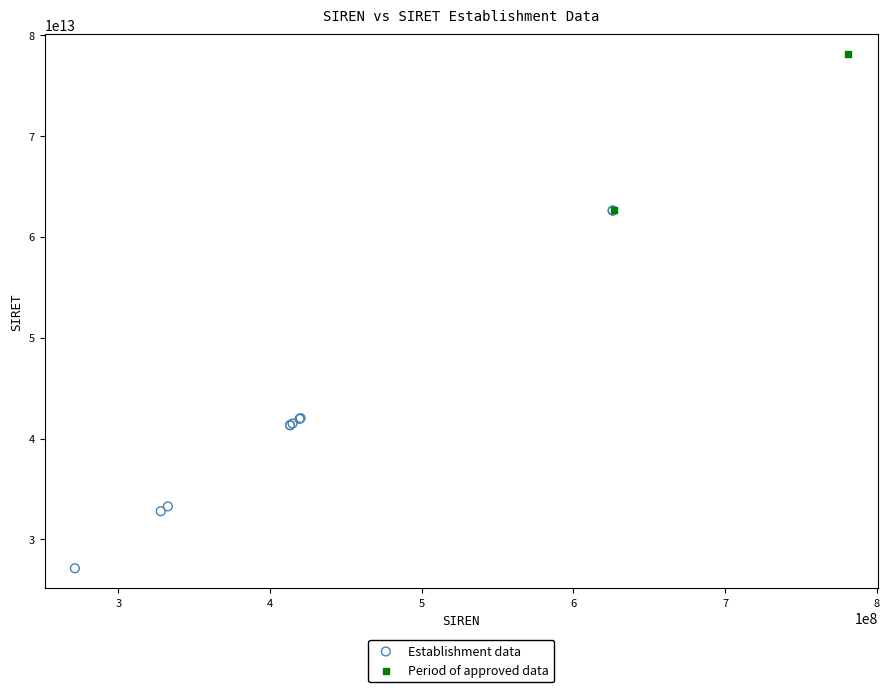

Which series contains the highest Y value?

Period of approved data